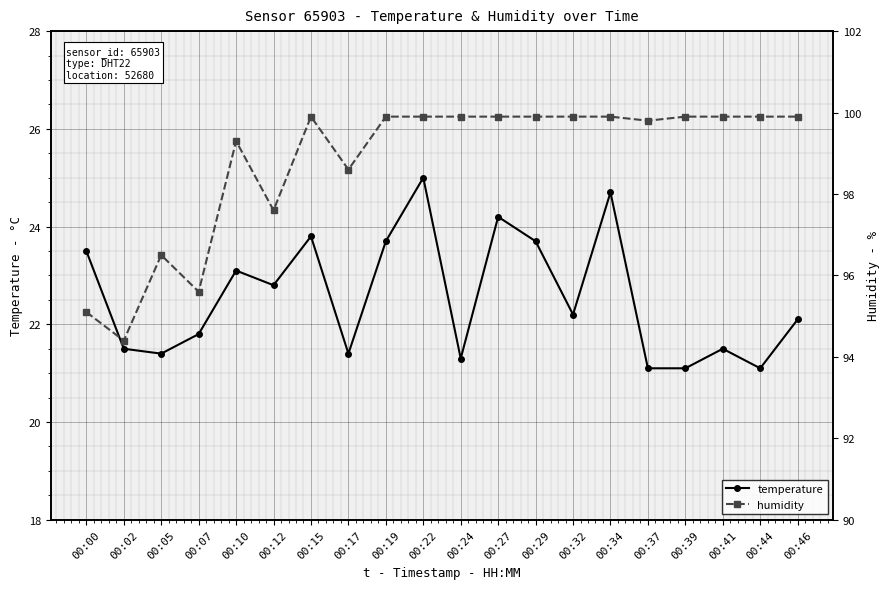

Reading left to right, extract all data points from this chart.

temperature: 23.5	21.5	21.4	21.8	23.1	22.8	23.8	21.4	23.7	25.0	21.3	24.2	23.7	22.2	24.7	21.1	21.1	21.5	21.1	22.1
humidity: 95.1	94.4	96.5	95.6	99.3	97.6	99.9	98.6	99.9	99.9	99.9	99.9	99.9	99.9	99.9	99.8	99.9	99.9	99.9	99.9